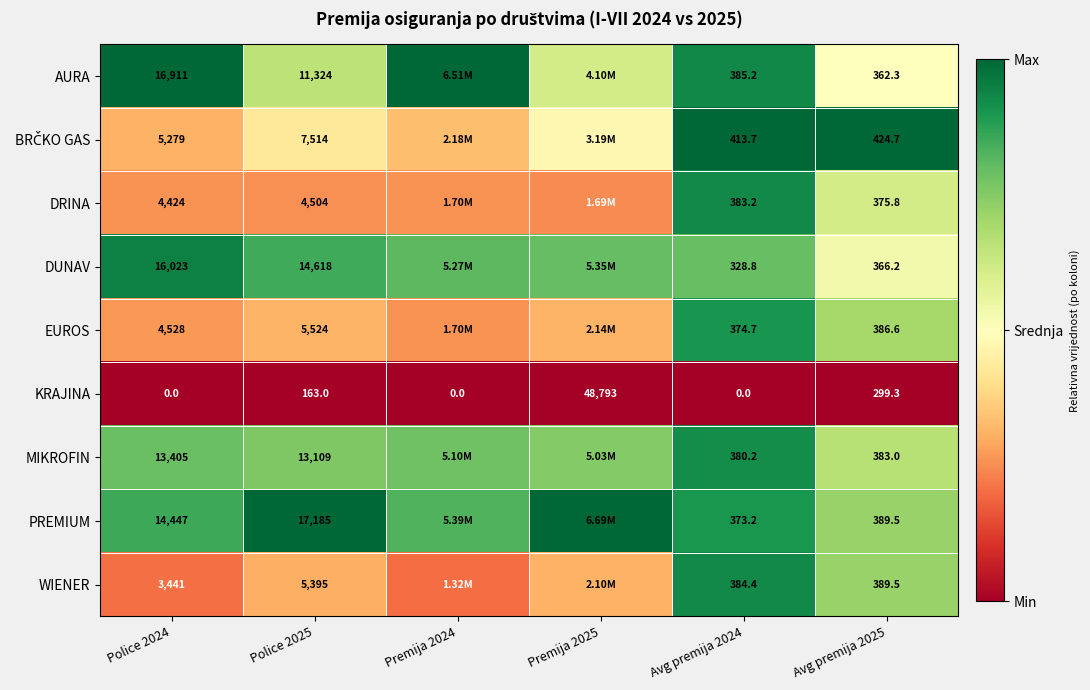

Between Avg premija 2024 and Avg premija 2025, which series saw the biggest shift?

KRAJINA